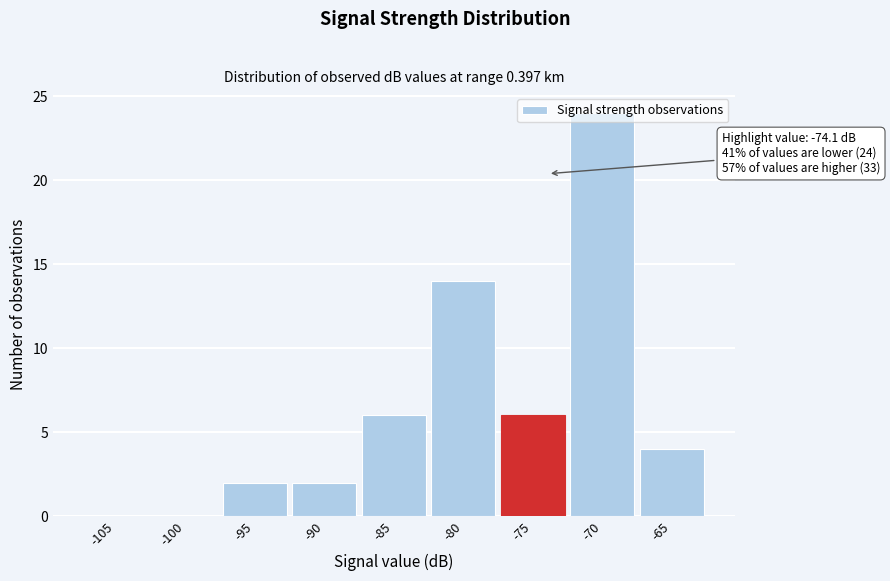

What is the maximum value shown in the chart?

24